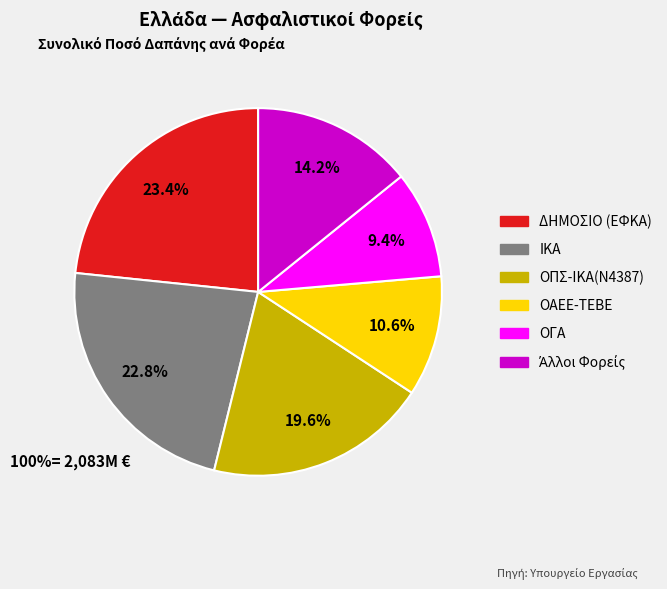

Count the number of slices in the pie.

6